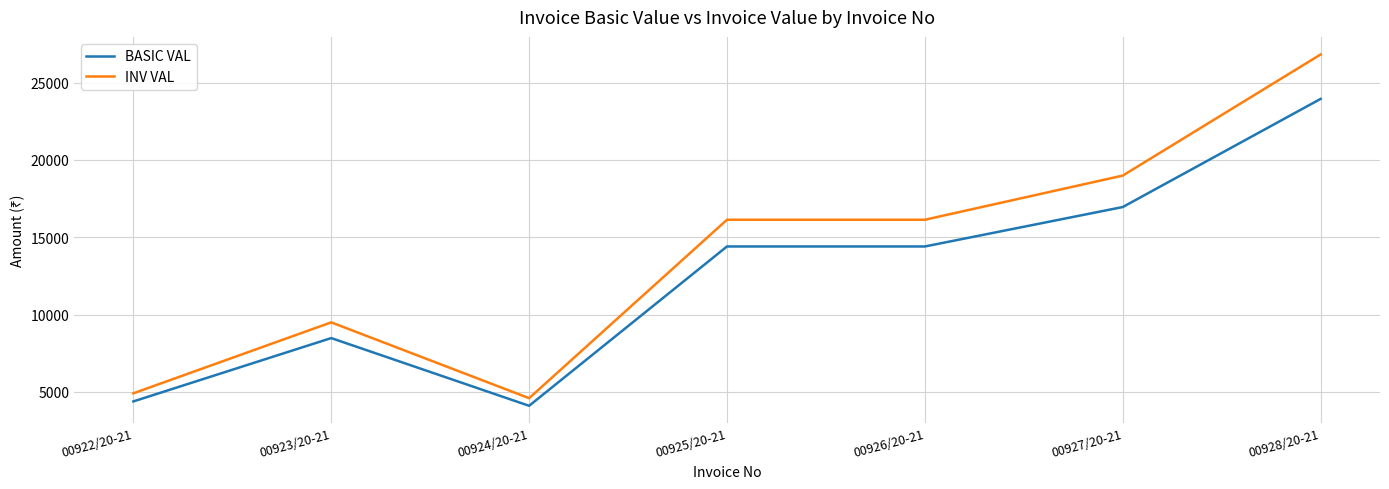

Is it true that BASIC VAL equals 4384.2 at 00925/20-21?

False